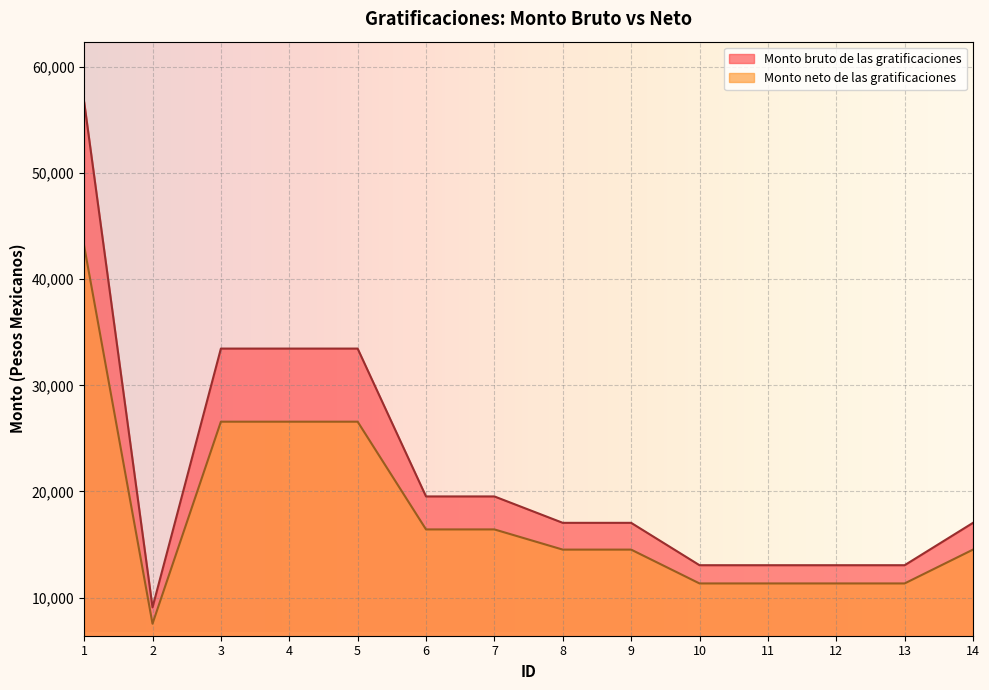

Reading left to right, extract all data points from this chart.

Monto bruto de las gratificaciones: 1=56711.8	2=9079.0	3=33464.7	4=33464.7	5=33464.7	6=19533.7	7=19533.7	8=17046.1	9=17046.1	10=13053.2	11=13053.2	12=13053.2	13=13053.2	14=17046.1
Monto neto de las gratificaciones: 1=43136.3	2=7540.1	3=26576.0	4=26576.0	5=26576.0	6=16425.9	7=16425.9	8=14523.0	9=14523.0	10=11335.8	11=11335.8	12=11335.8	13=11335.8	14=14523.0